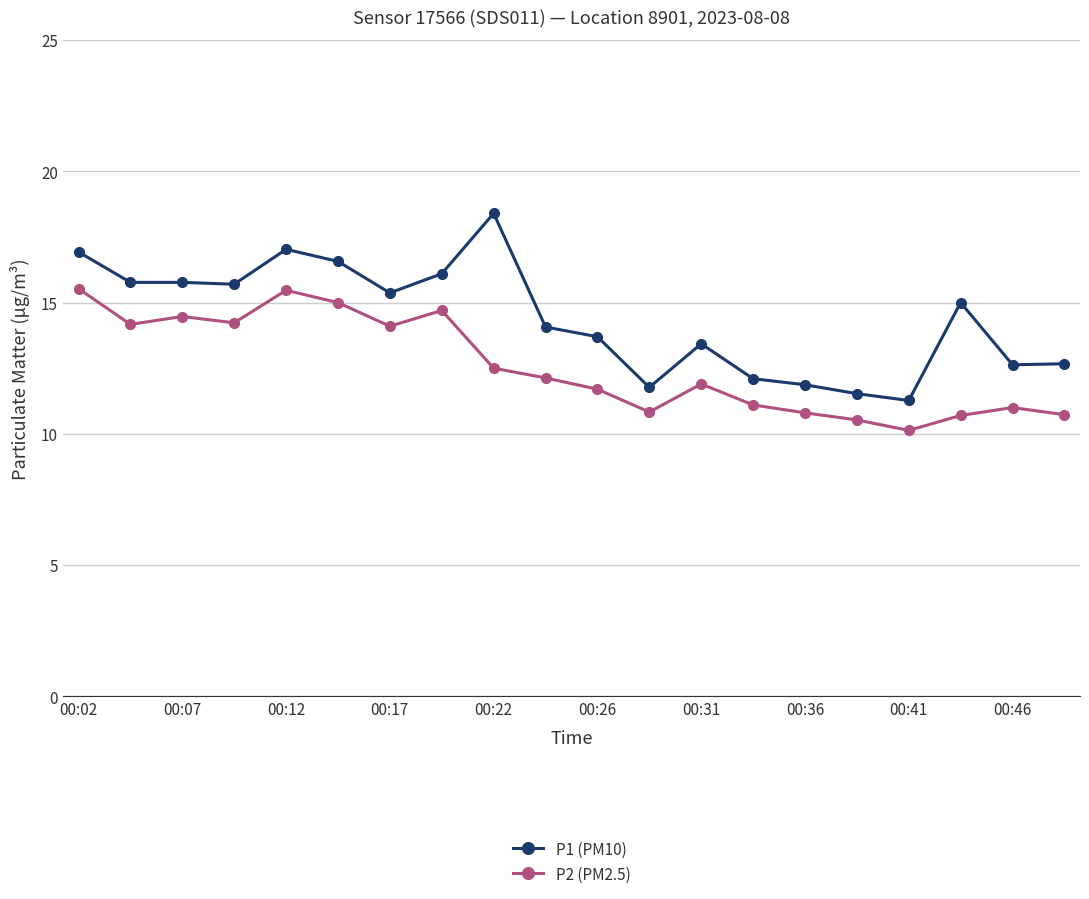

Rank the series by their maximum value, from highest to lowest.

P1 (PM10), P2 (PM2.5)